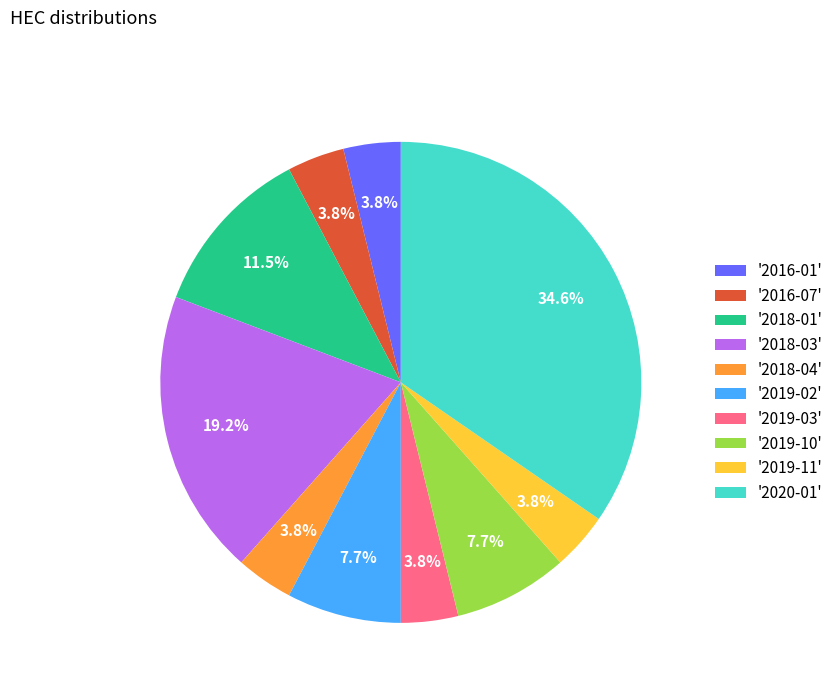

Is '2018-03' the majority of the pie?

No